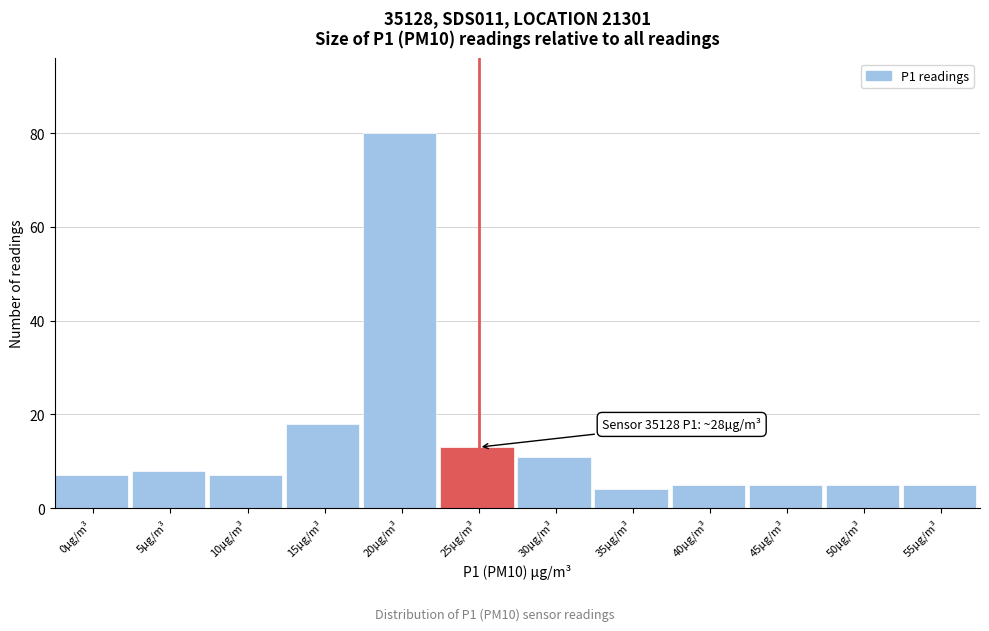

Reading right to left, transcribe all the data shown in this chart.

55µg/m³=5	50µg/m³=5	45µg/m³=5	40µg/m³=5	35µg/m³=4	30µg/m³=11	25µg/m³=13	20µg/m³=80	15µg/m³=18	10µg/m³=7	5µg/m³=8	0µg/m³=7